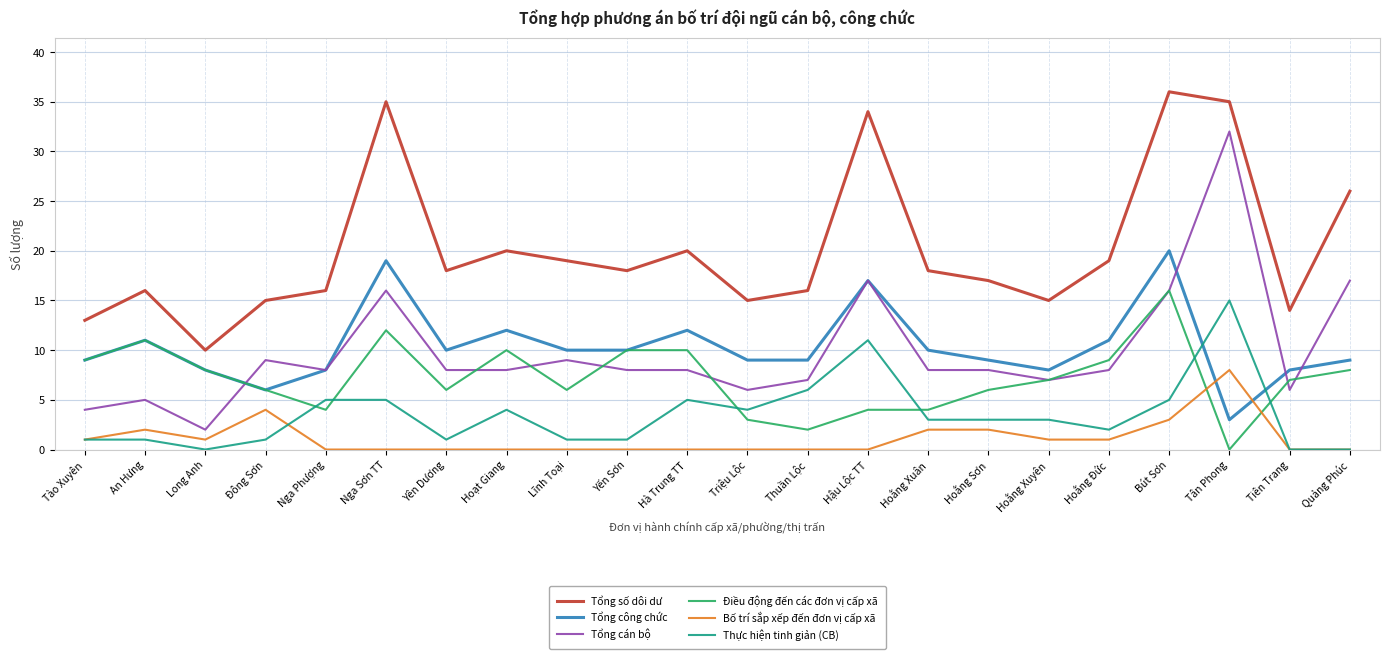

True or false: Thực hiện tinh giản (CB) has a value of 5 at Nga Sơn TT.

True